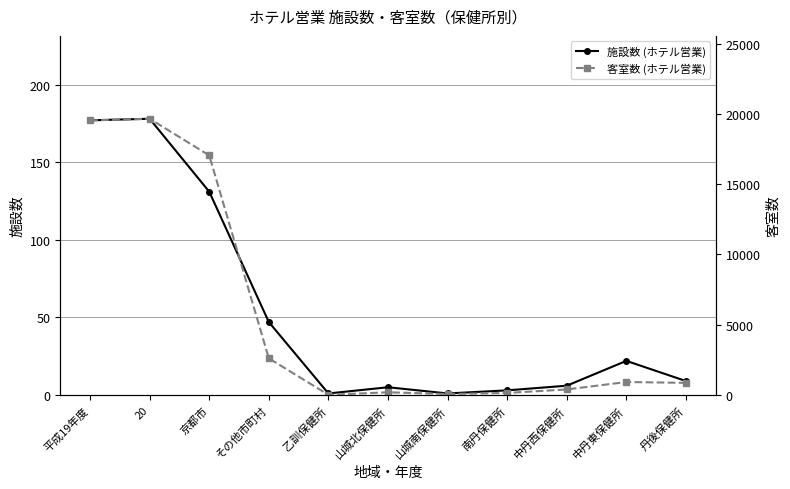

What is the difference between the maximum and minimum values in the 施設数 (ホテル営業) series?

177